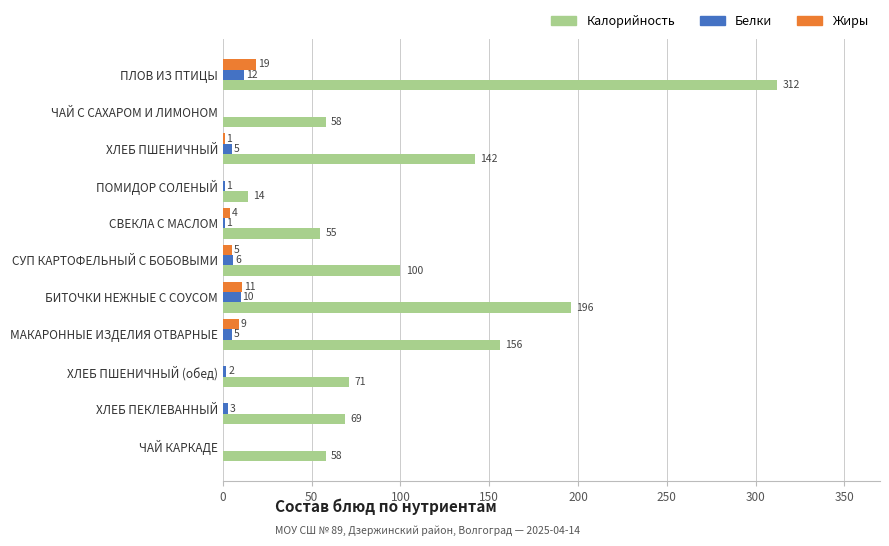

At which category is the sum across all series the highest?

ПЛОВ ИЗ ПТИЦЫ